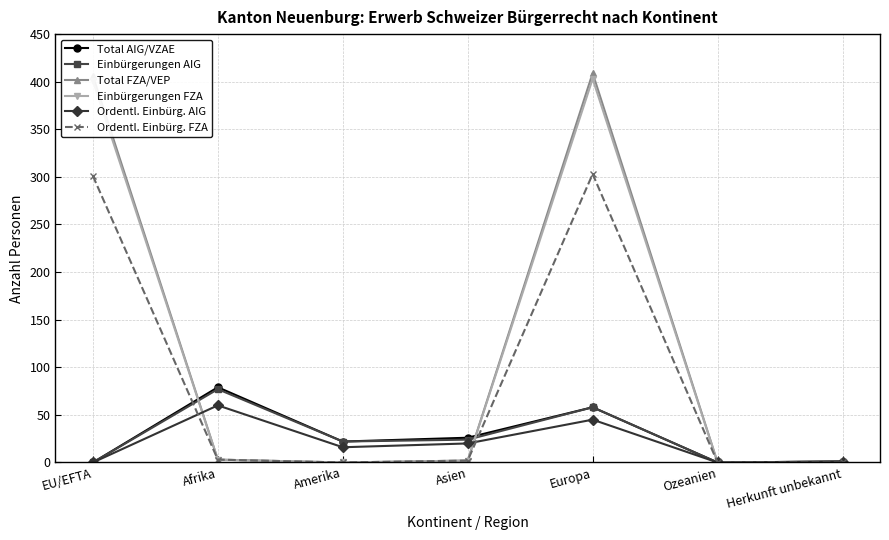

Between which two adjacent categories do Einbürgerungen FZA and Total AIG/VZAE first intersect?

EU/EFTA and Afrika